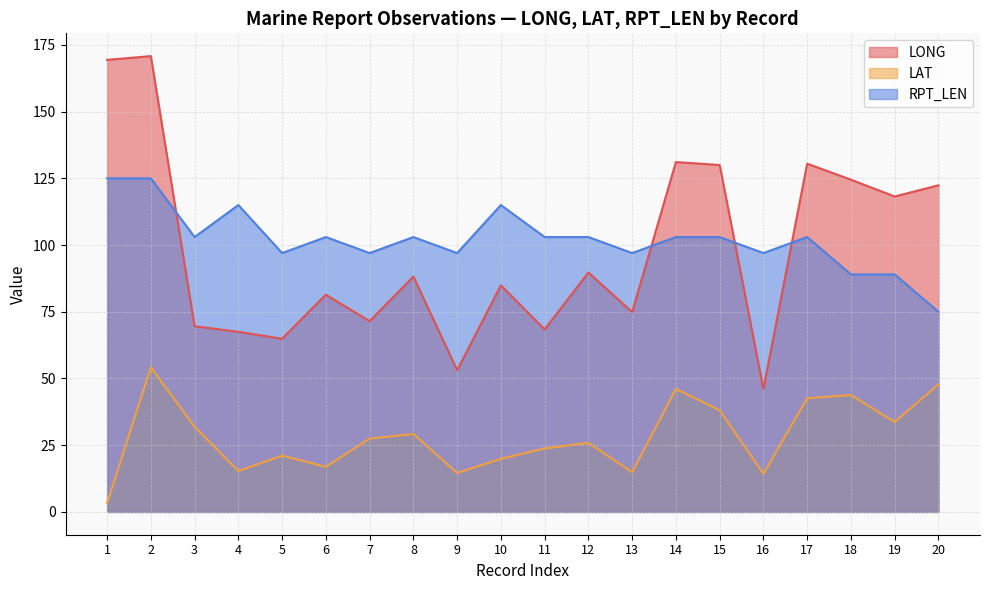

The RPT_LEN series shows 26.1 at 18. True or false?

False